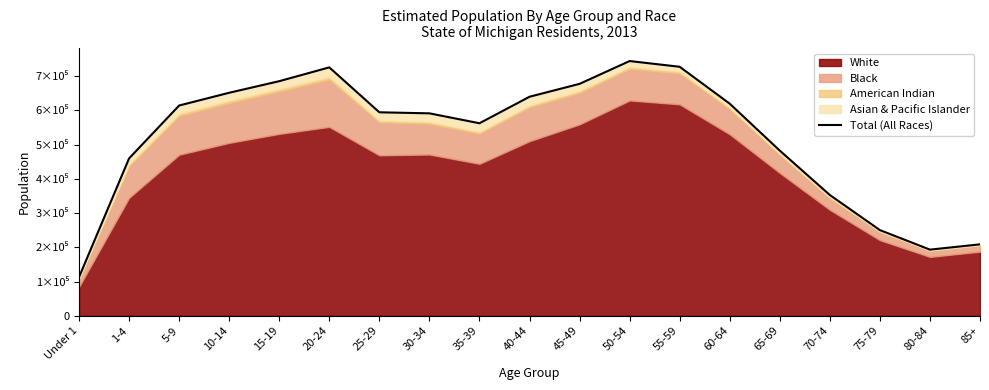

What position from the right is 80-84?

2